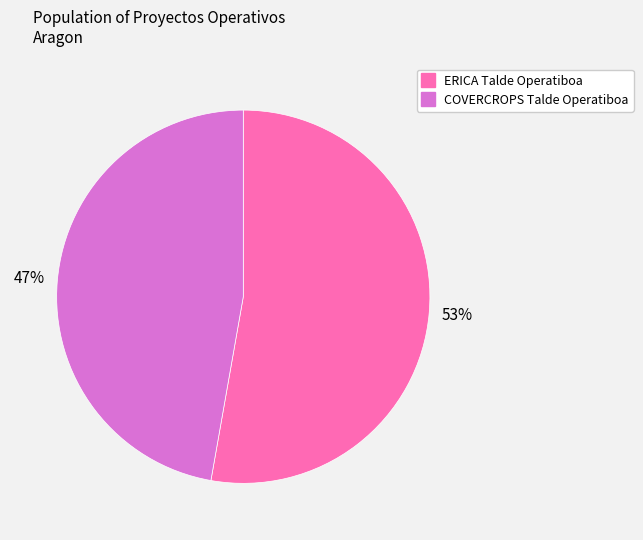

To the nearest percent, what is the difference between the COVERCROPS Talde Operatiboa and ERICA Talde Operatiboa slice percentages?

6%